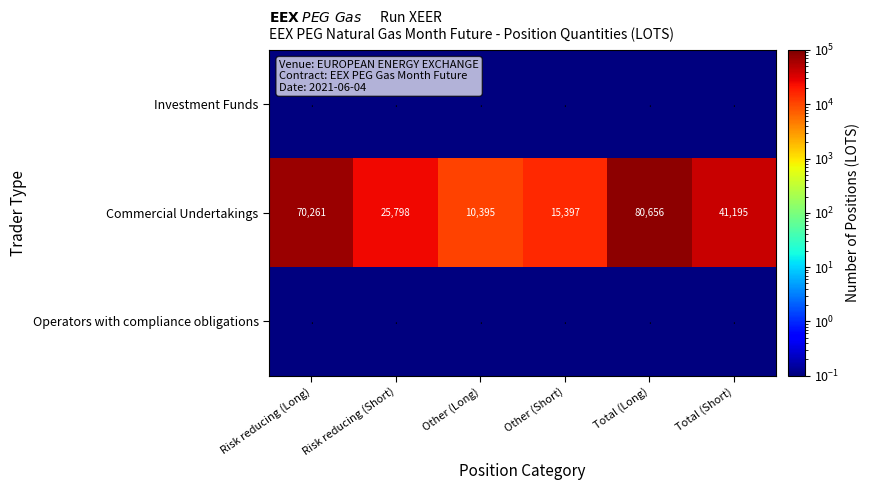

Which has a higher value, Total (Long) or Risk reducing (Short)?

Total (Long)